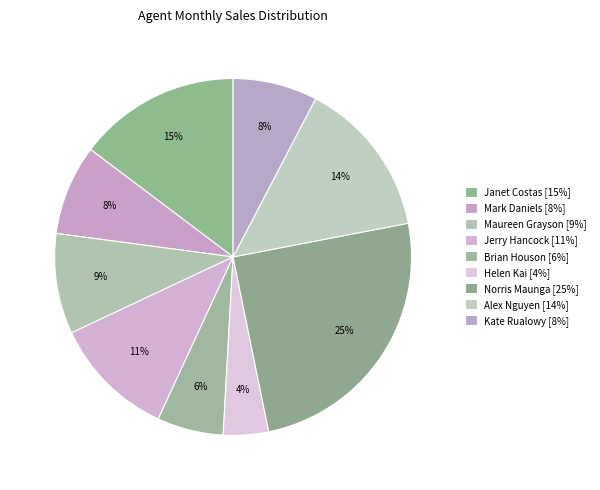

Is there a majority slice in this chart?

No